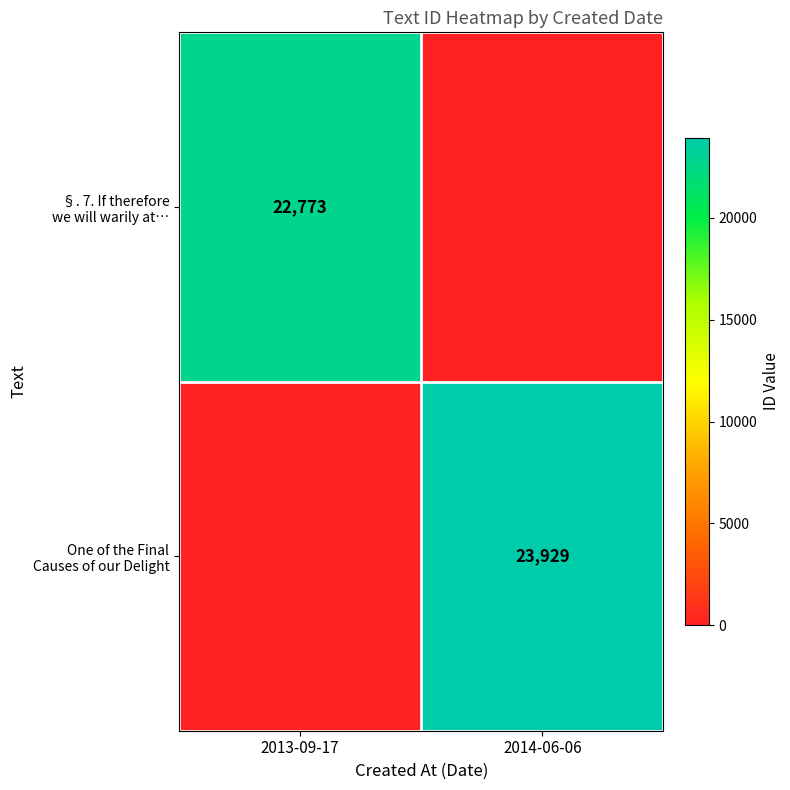

What is the smallest value displayed?

22773.0